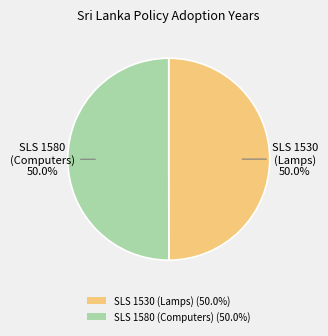

Count the number of slices in the pie.

2